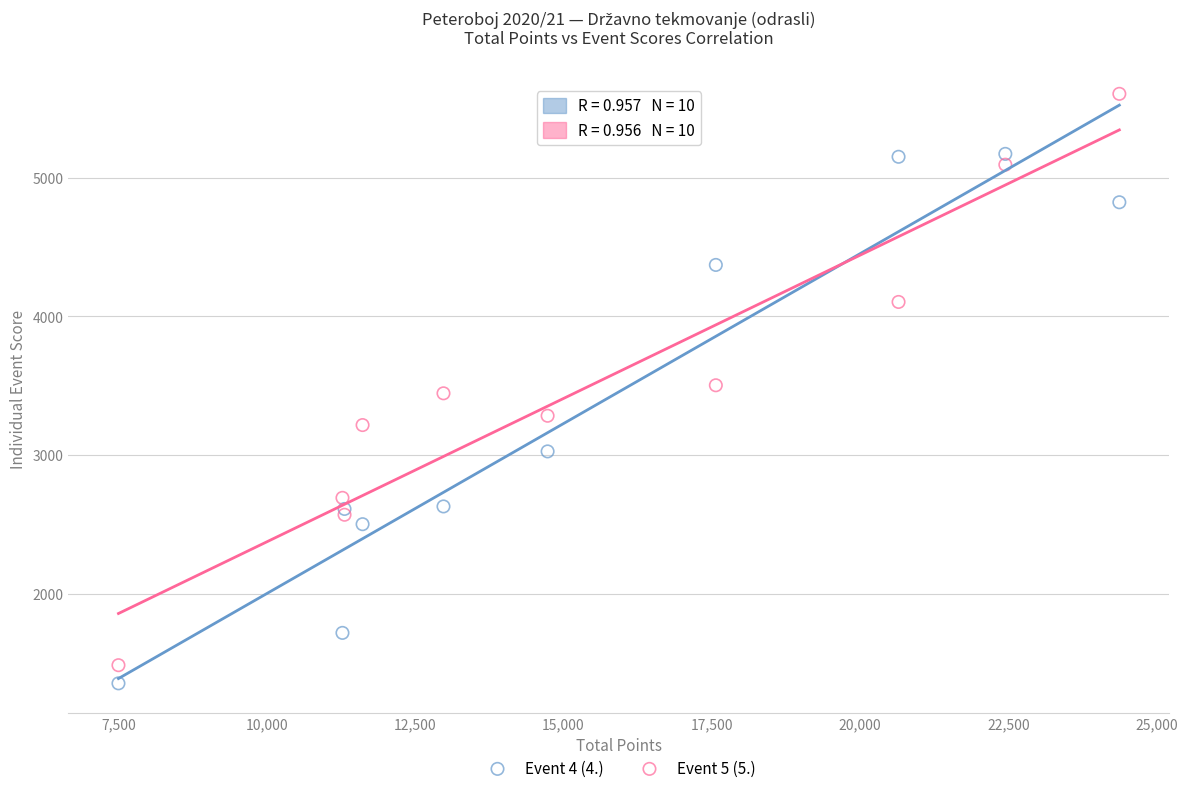

Which series has the widest spread of Y values?

Event 5 (5.)